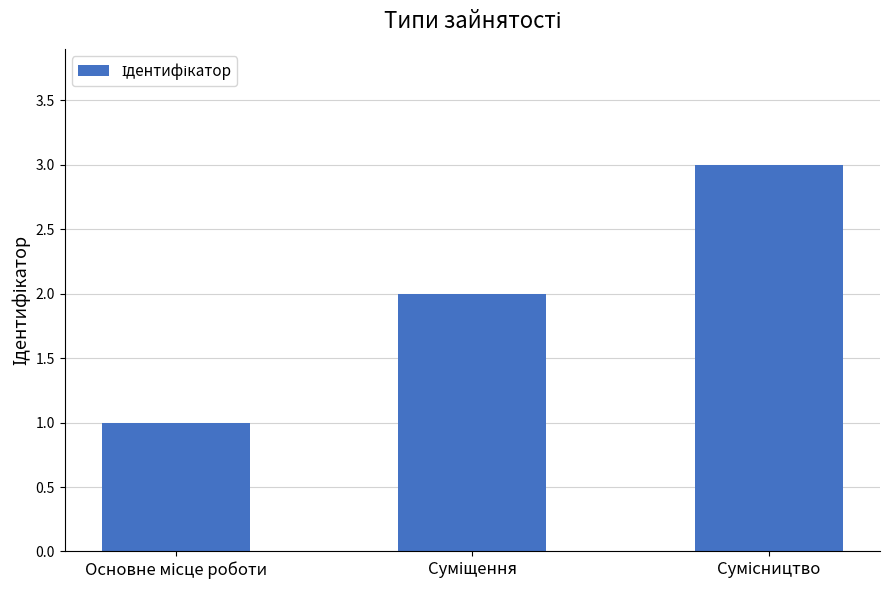

How many values are below 2?

1